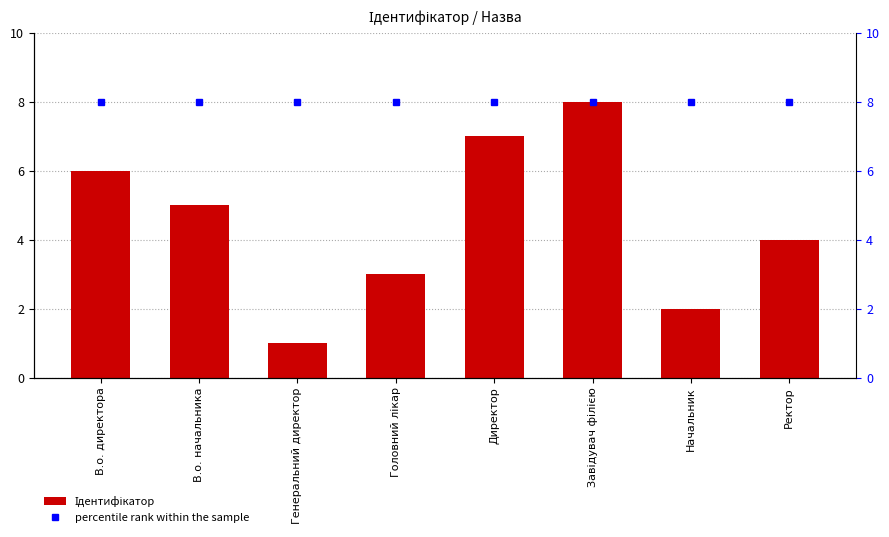

True or false: Ідентифікатор has a value of 5 at В.о. начальника.

True